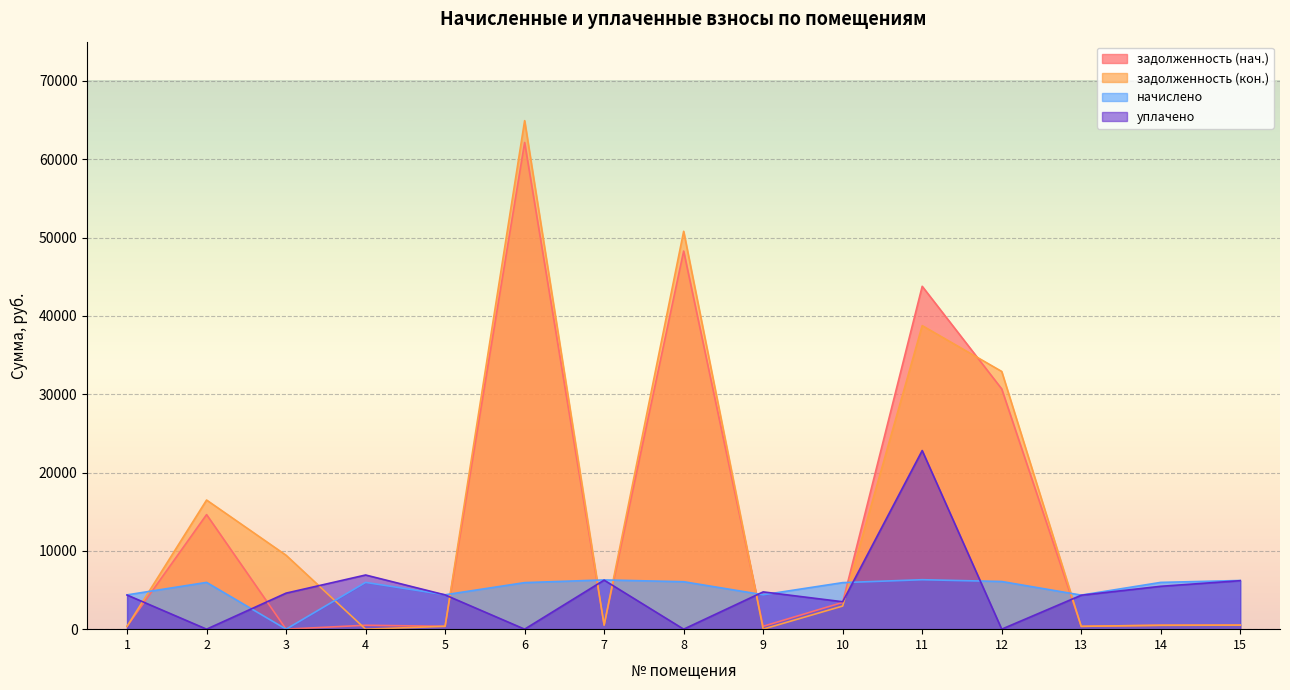

What is the value of the задолженность (нач.) point at the 14th from the left?

497.5